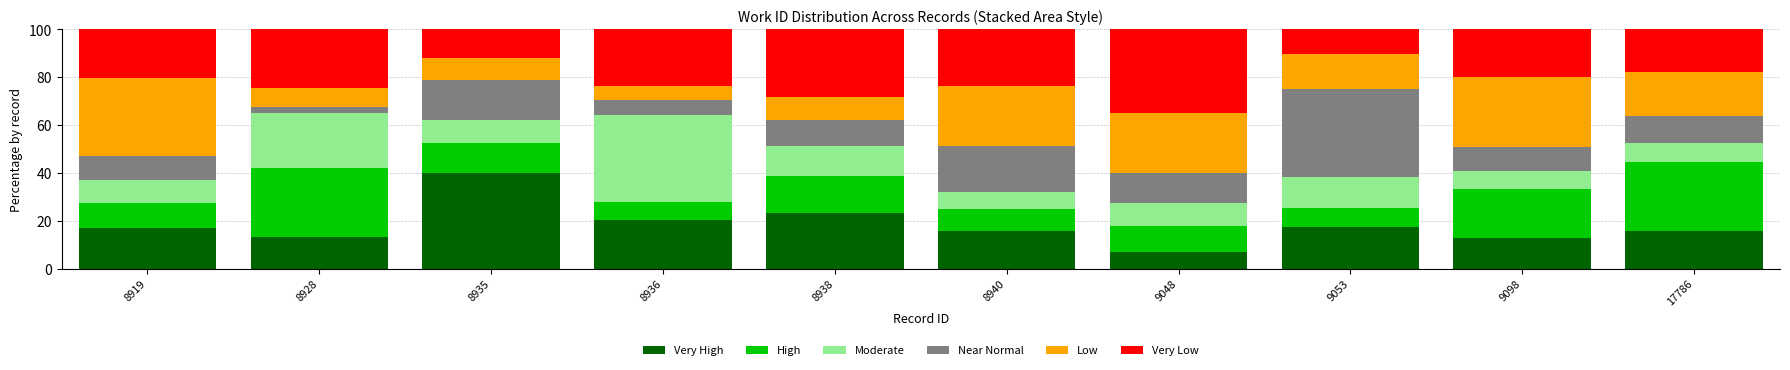

What is the total value across all series at 17786?

100.0